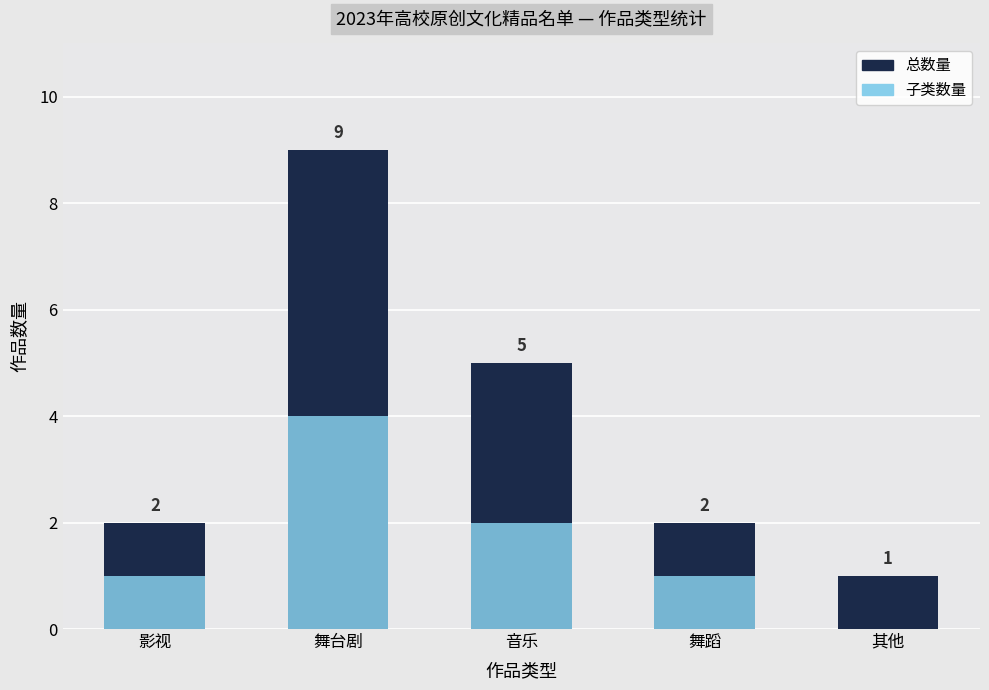

How many categories are shown in the chart?

5